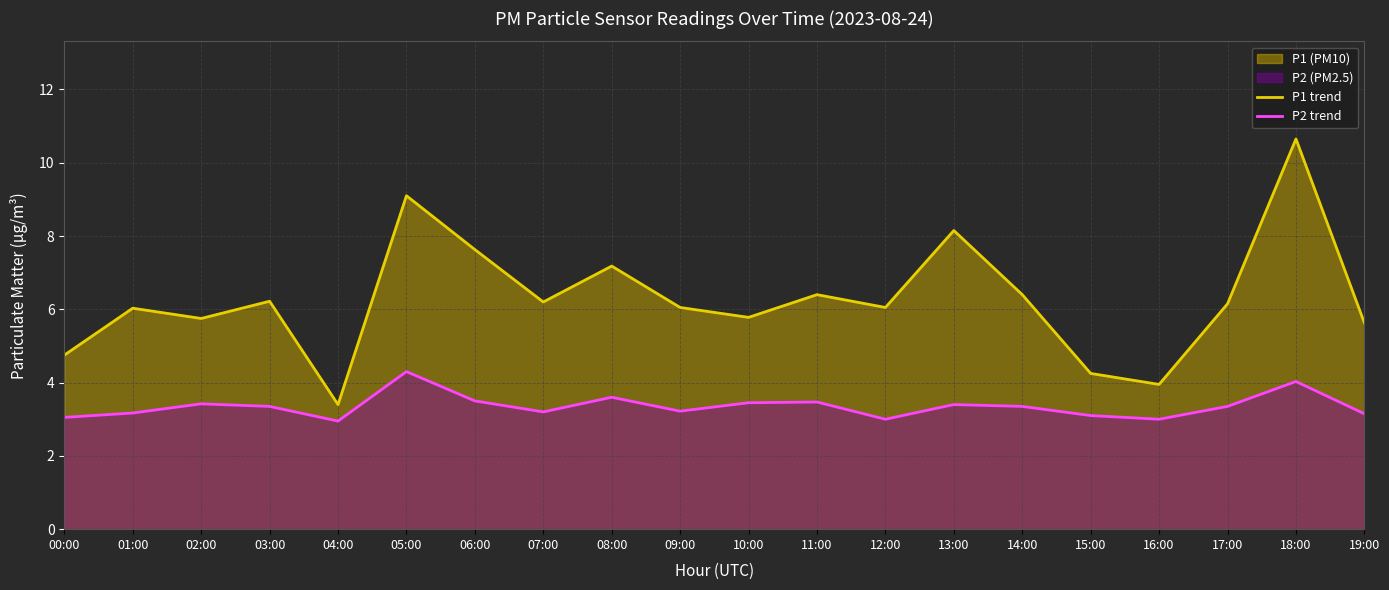

What is the value of the P2 trend point at the 3rd from the left?

3.4